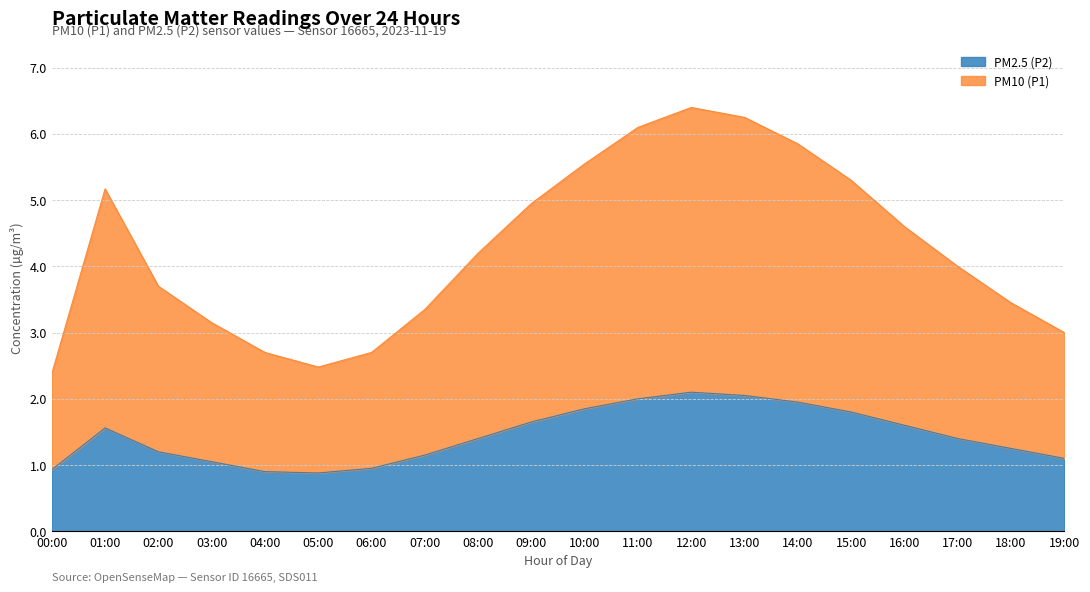

How many values in the PM2.5 (P2) series exceed 1?

16